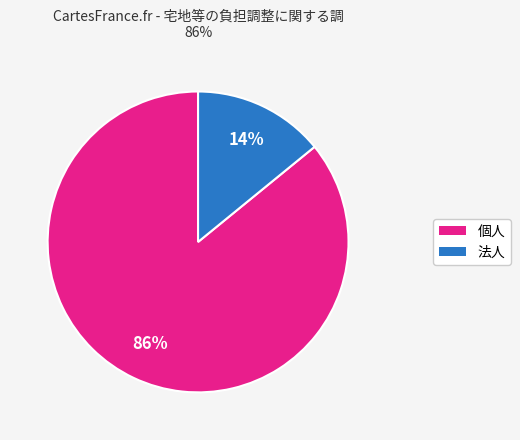

Is there a majority slice in this chart?

Yes